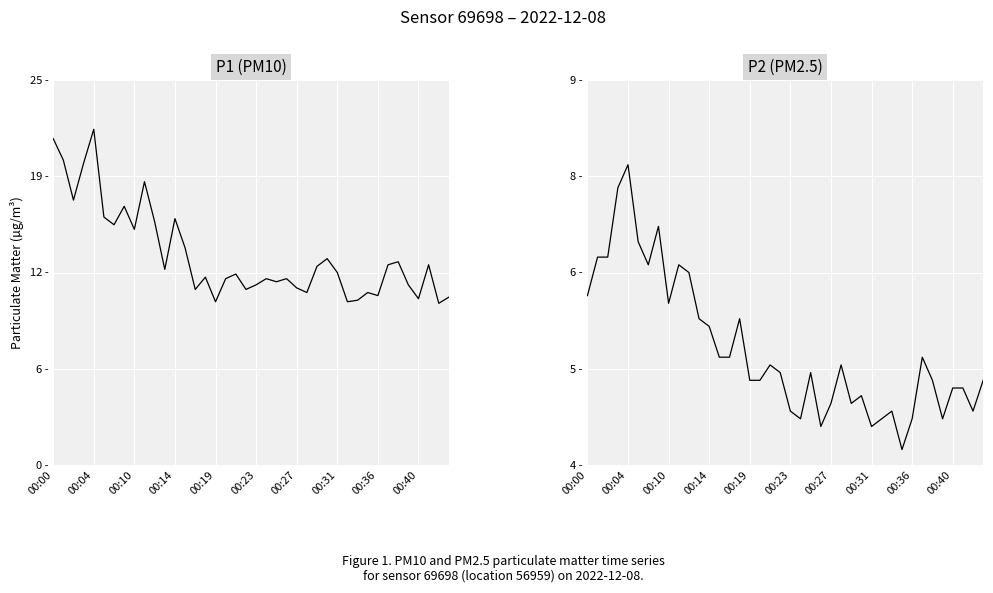

In P1 (PM10), how many points are lower than both neighbors (excluding endpoints)?

13